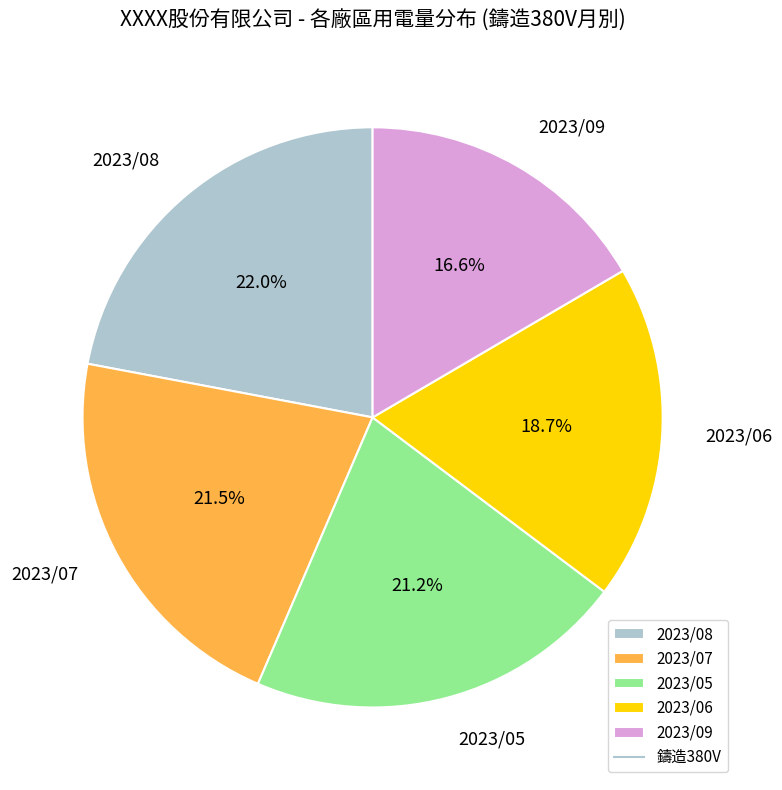

Which category has the biggest portion of the pie?

2023/08